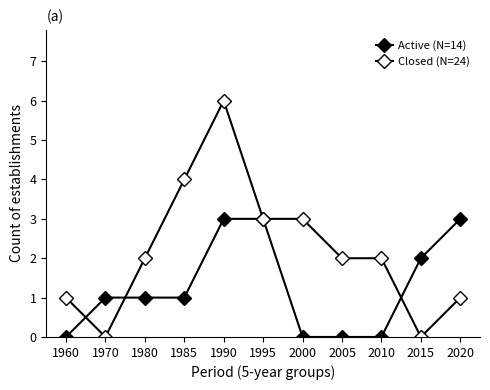

Does the chart have visible grid lines?

No